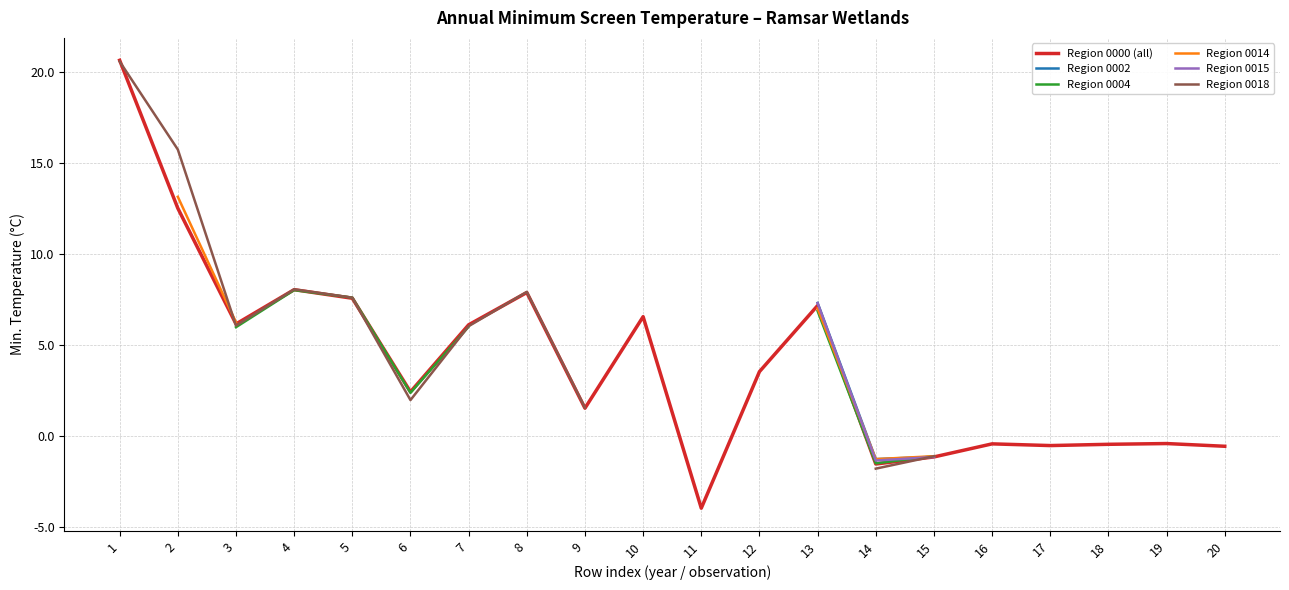

At which category is the sum across all series the highest?

6